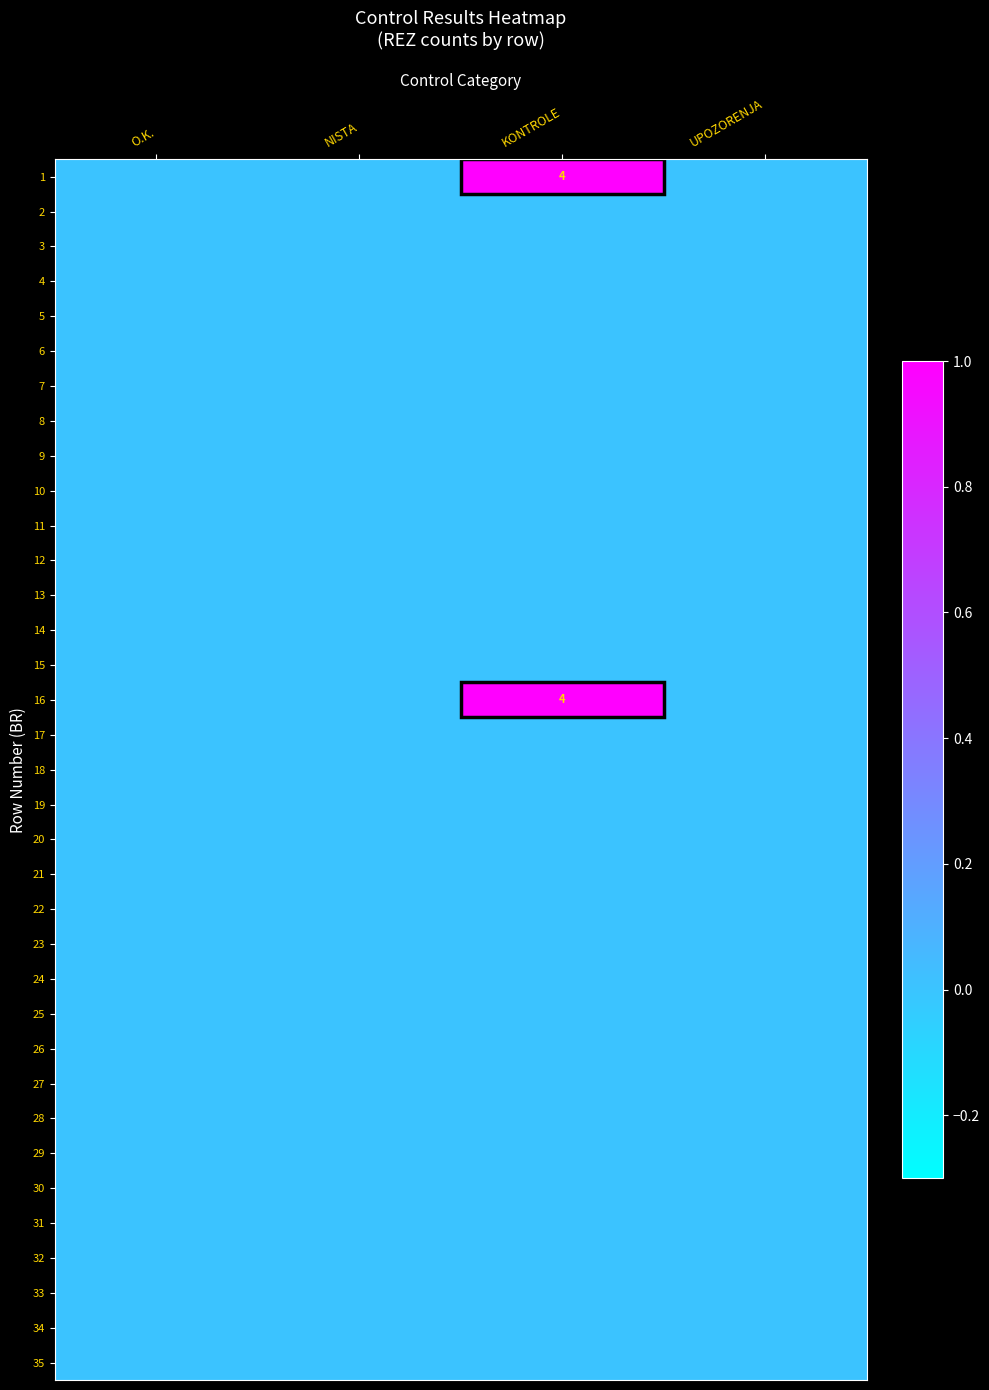

Which series has the widest spread of values?

1